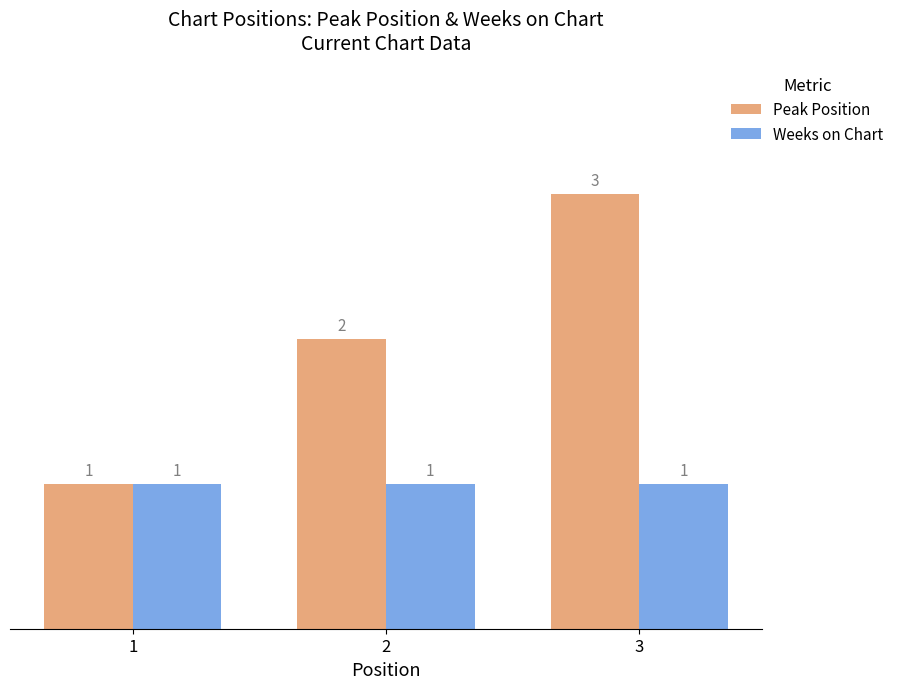

Does the chart contain stacked bars?

No